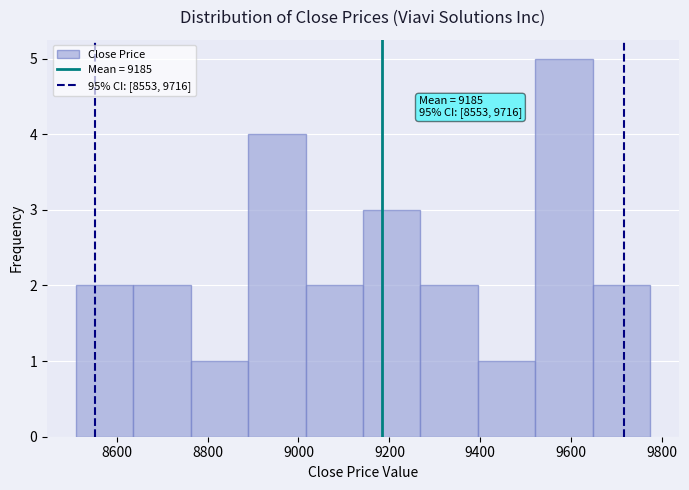

Over which range of the x-axis is the bar tallest?

9520 to 9640